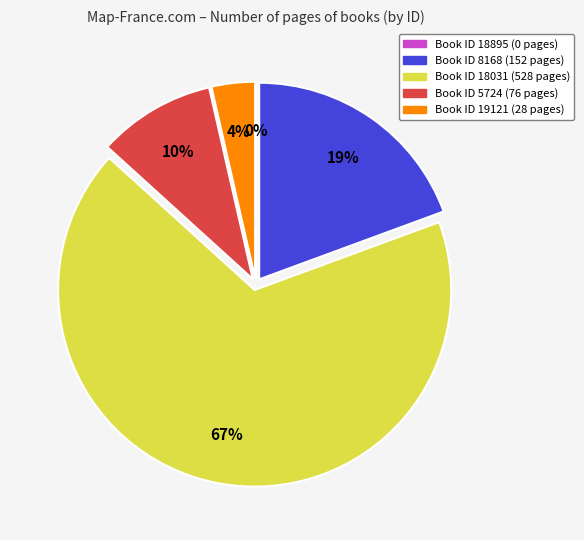

Is there any slice that represents more than half of the pie?

Yes